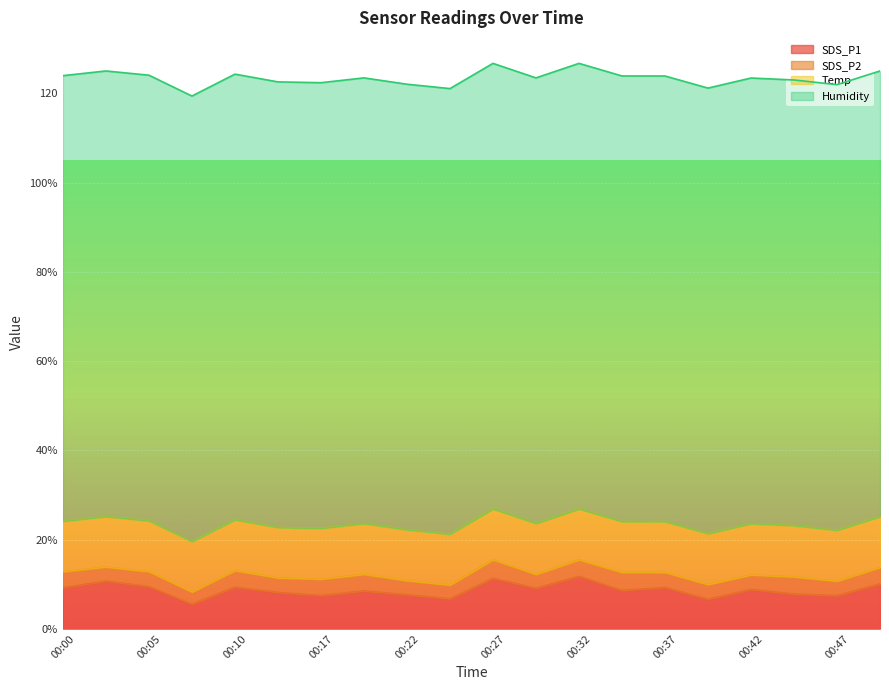

Which has a higher value, 00:44 or 00:00?

00:00